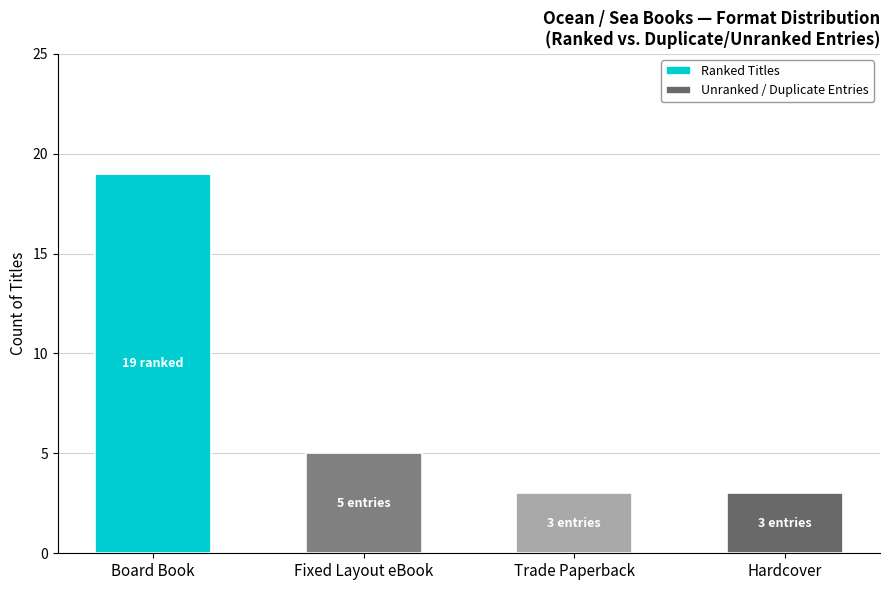

What is the total value across all series at Hardcover?

3